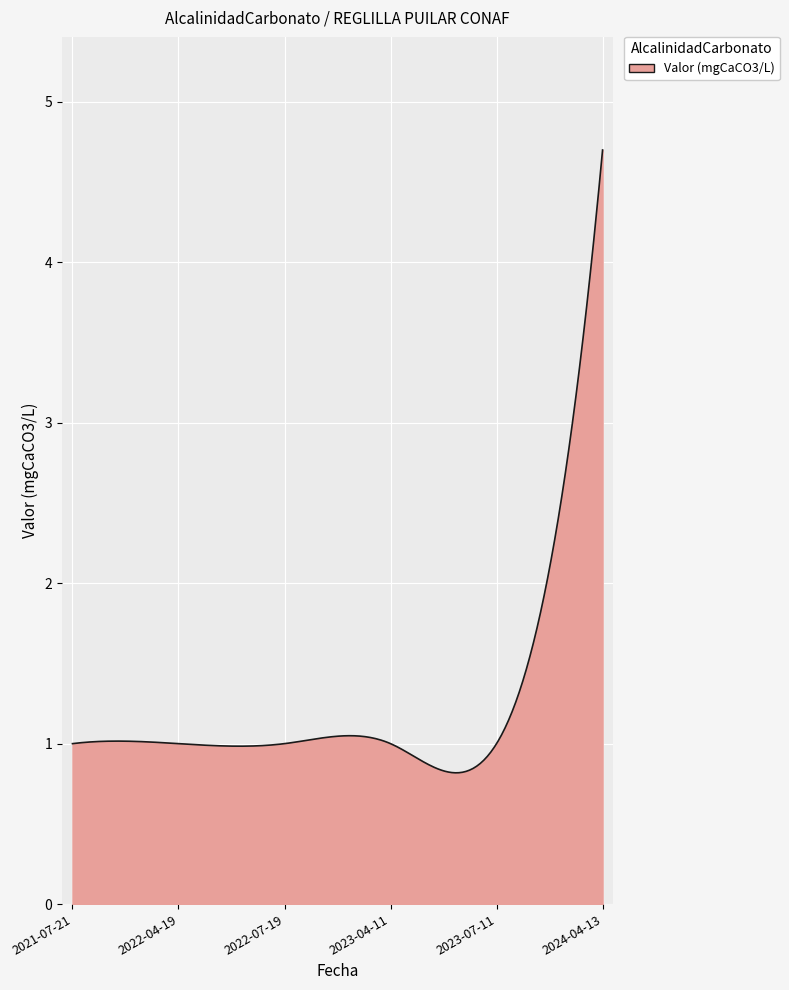

What is the maximum value shown in the chart?

4.7